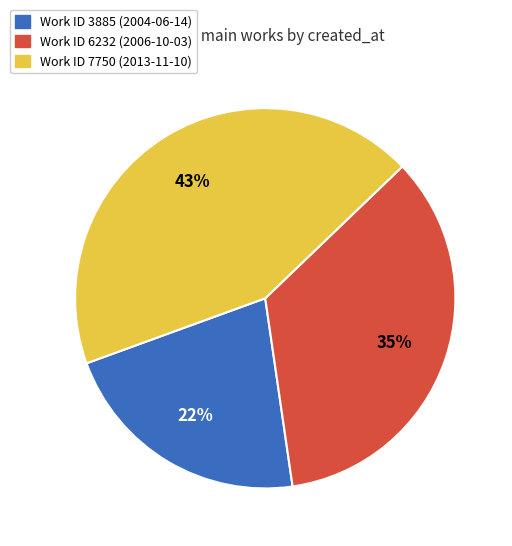

To the nearest percent, what is the average slice percentage?

33%